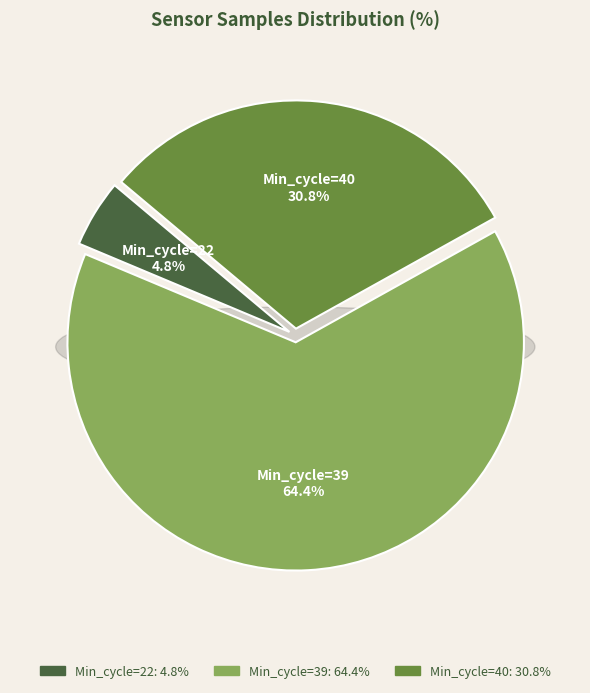

Is 39 the majority of the pie?

No